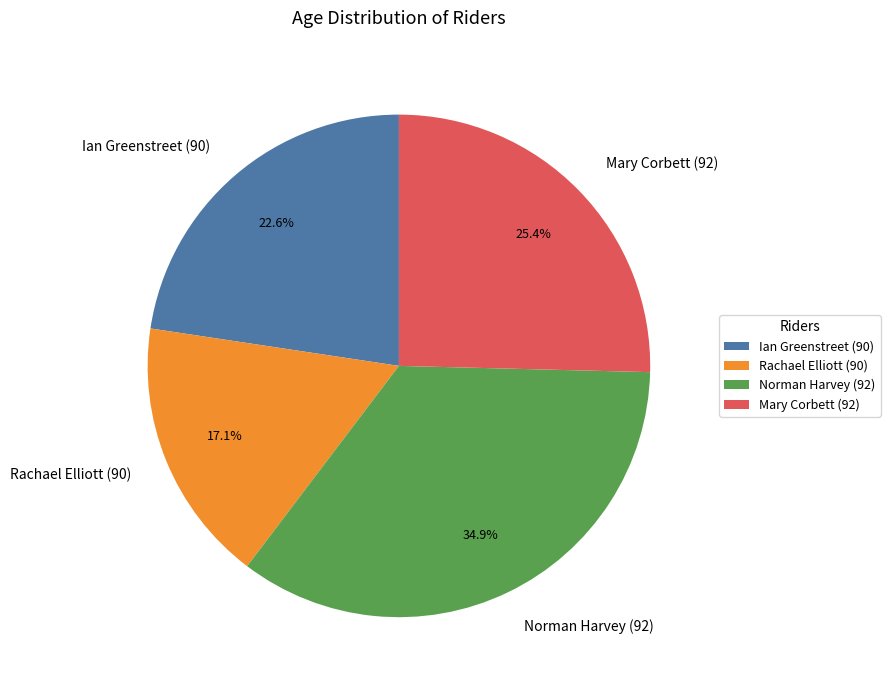

Rank the categories by value from highest to lowest.

Norman Harvey (92), Mary Corbett (92), Ian Greenstreet (90), Rachael Elliott (90)